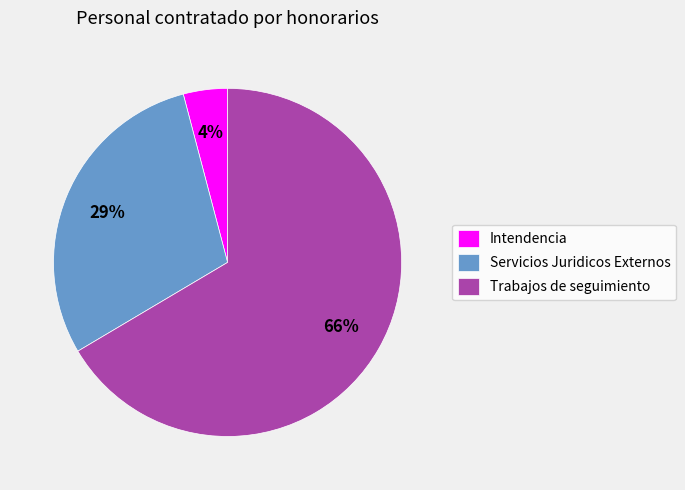

Which has a higher value, Trabajos de seguimiento or Intendencia?

Trabajos de seguimiento